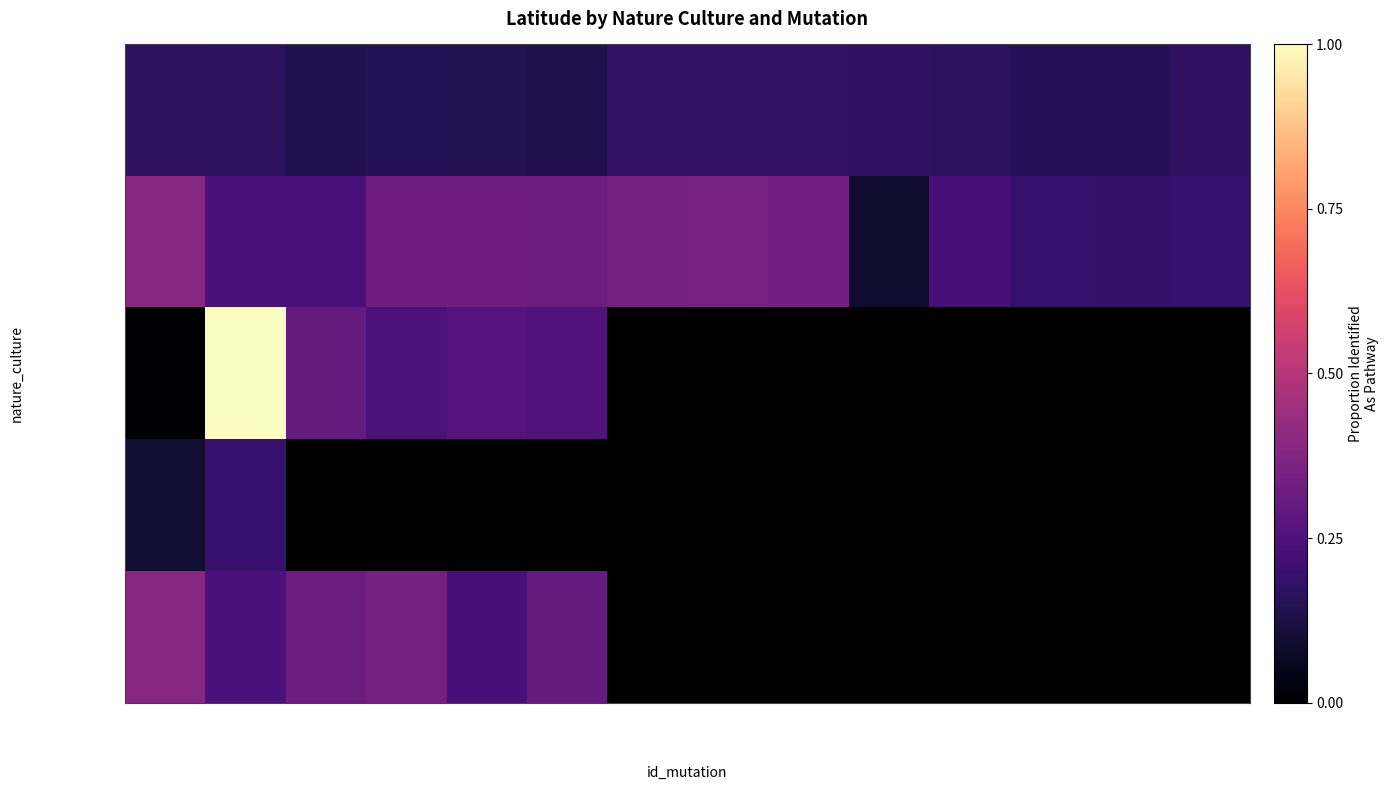

The jardins series shows 0.2 at 2019-332229. True or false?

True